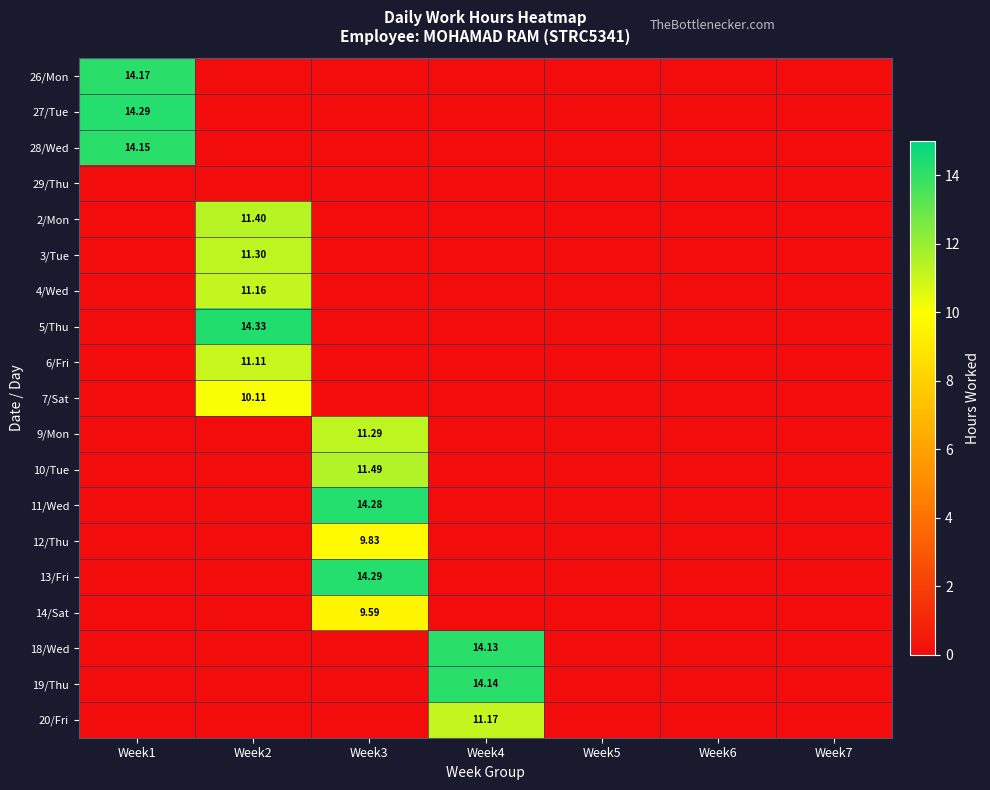

List the labels in order of 3/Tue value, smallest first.

Week1, Week3, Week4, Week5, Week6, Week7, Week2